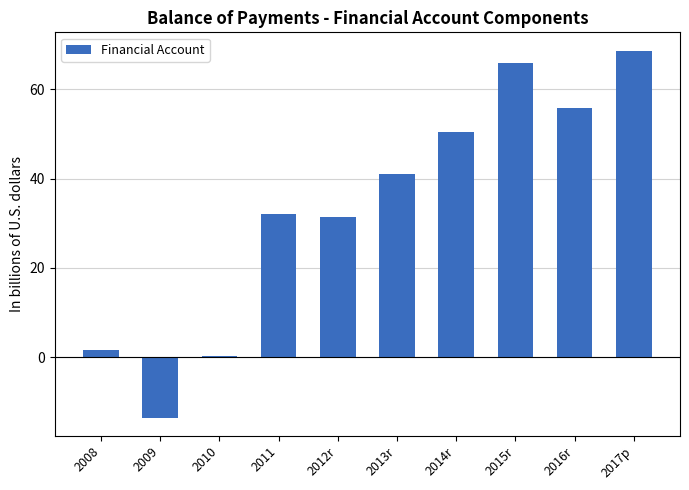

What is the difference between the maximum and minimum values?

82.1